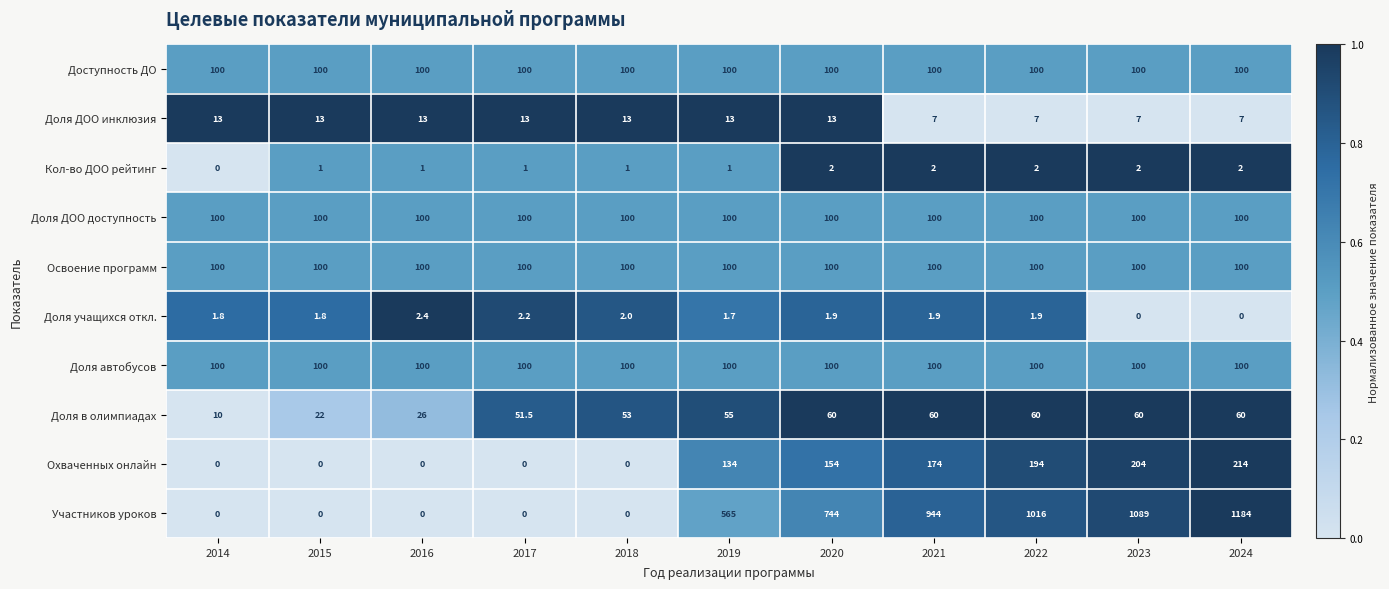

What is the sum of all Участников уроков values?

5542.0